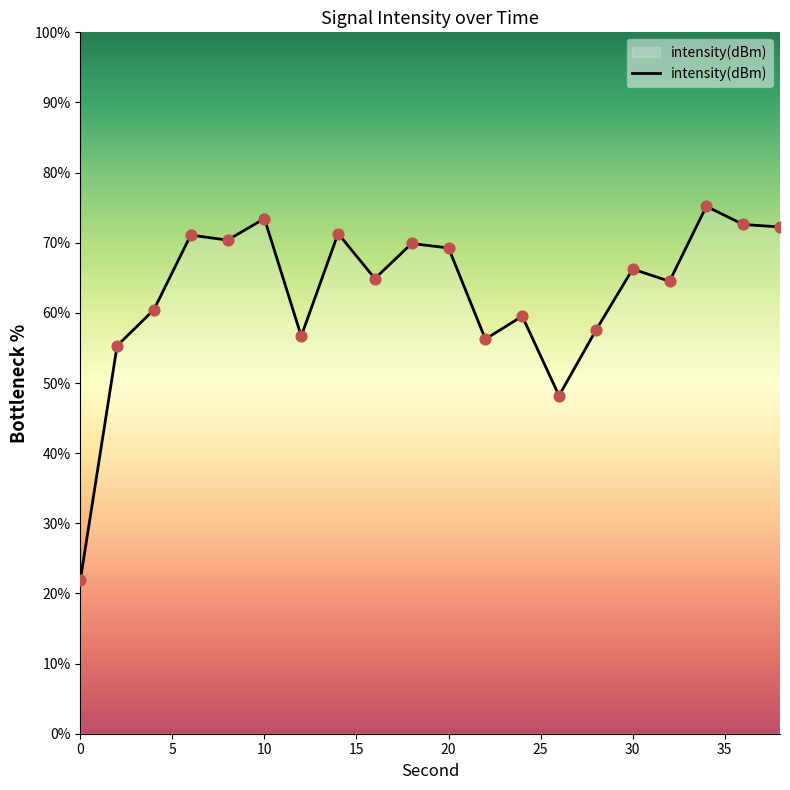

What is the difference between the maximum and minimum values?

53.3